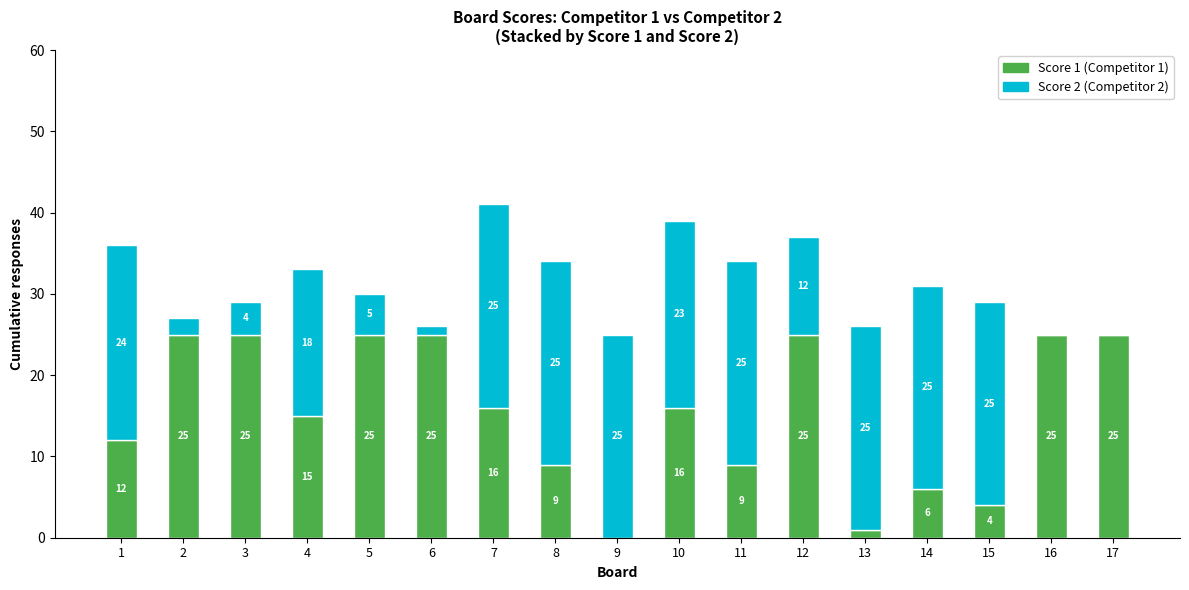

Reading right to left, transcribe the values for Score 1 (Competitor 1).

17=25	16=25	15=4	14=6	13=1	12=25	11=9	10=16	9=0	8=9	7=16	6=25	5=25	4=15	3=25	2=25	1=12